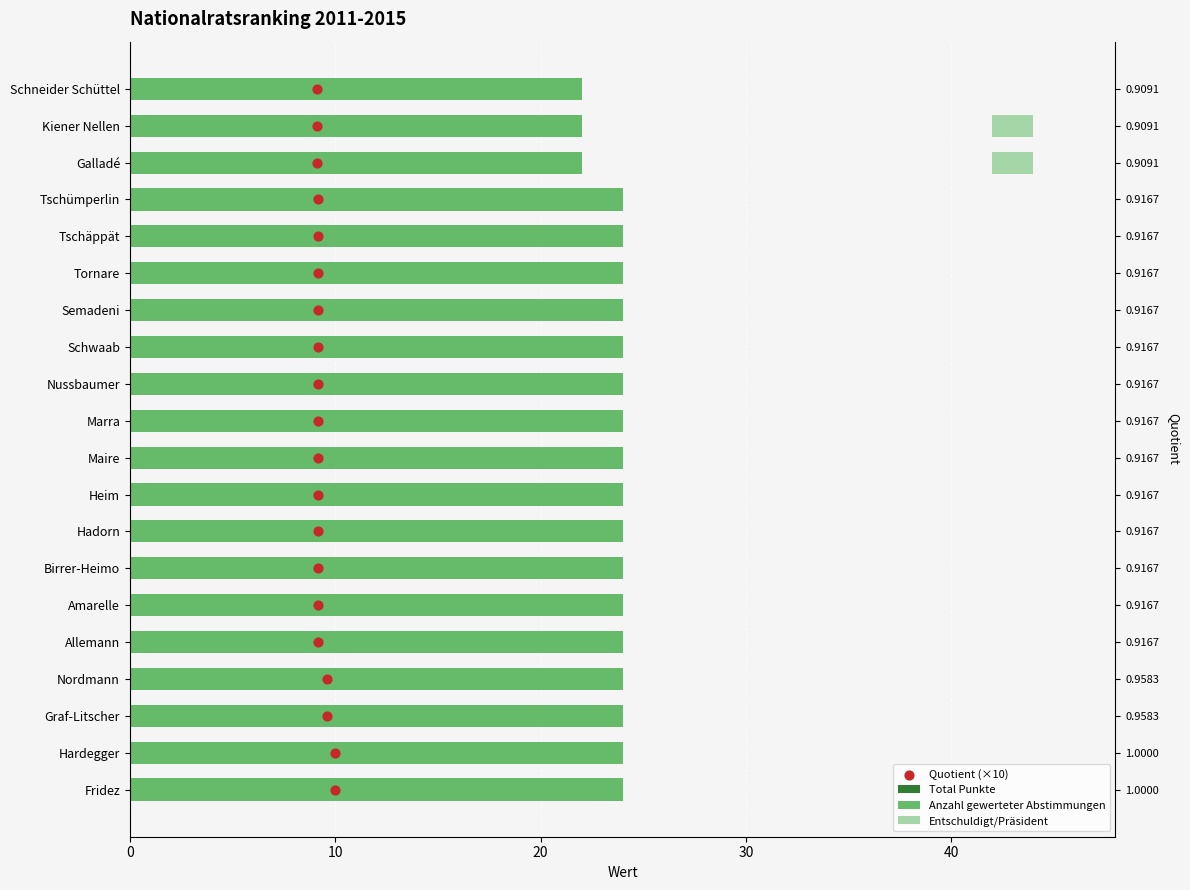

At how many categories does at least one series exceed 22?

17